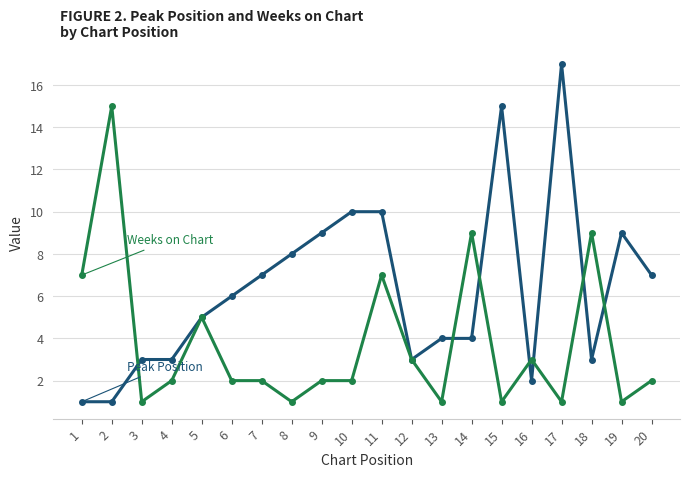

At which category does the chart reach its peak across all series?

17